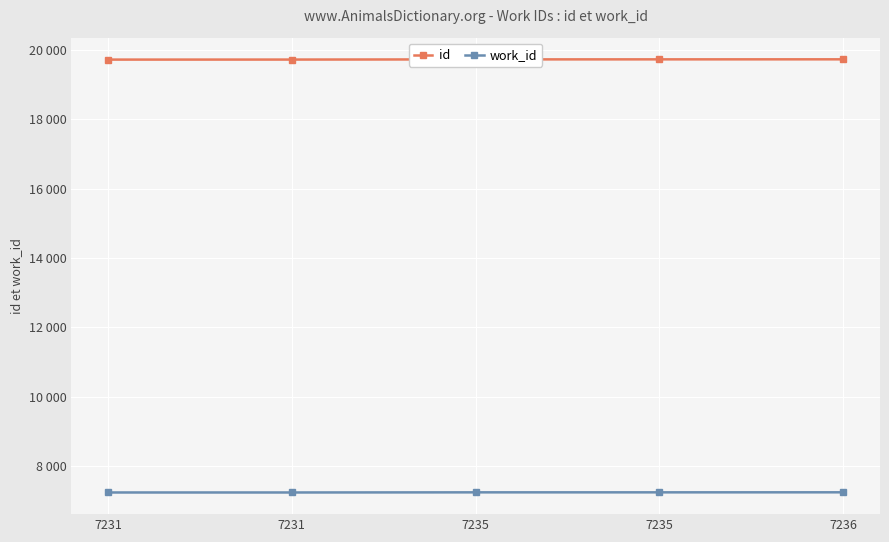

Reading left to right, what are all the values shown in this chart?

id: 7231=19725	7231=19726	7235=19731	7235=19732	7236=19733
work_id: 7231=7231	7231=7231	7235=7235	7235=7235	7236=7236